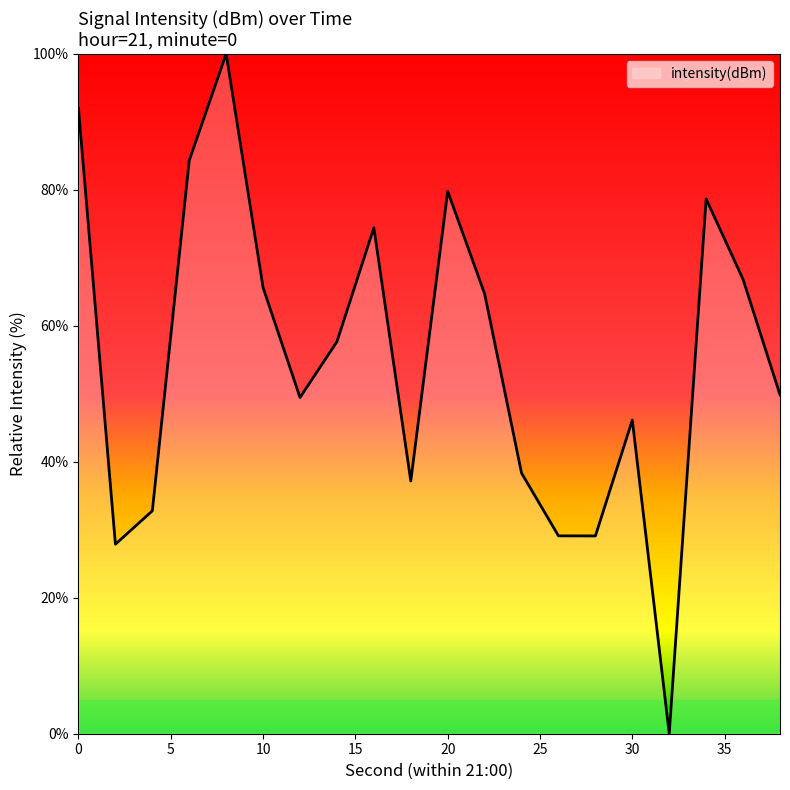

What is the greatest value displayed?

100.0